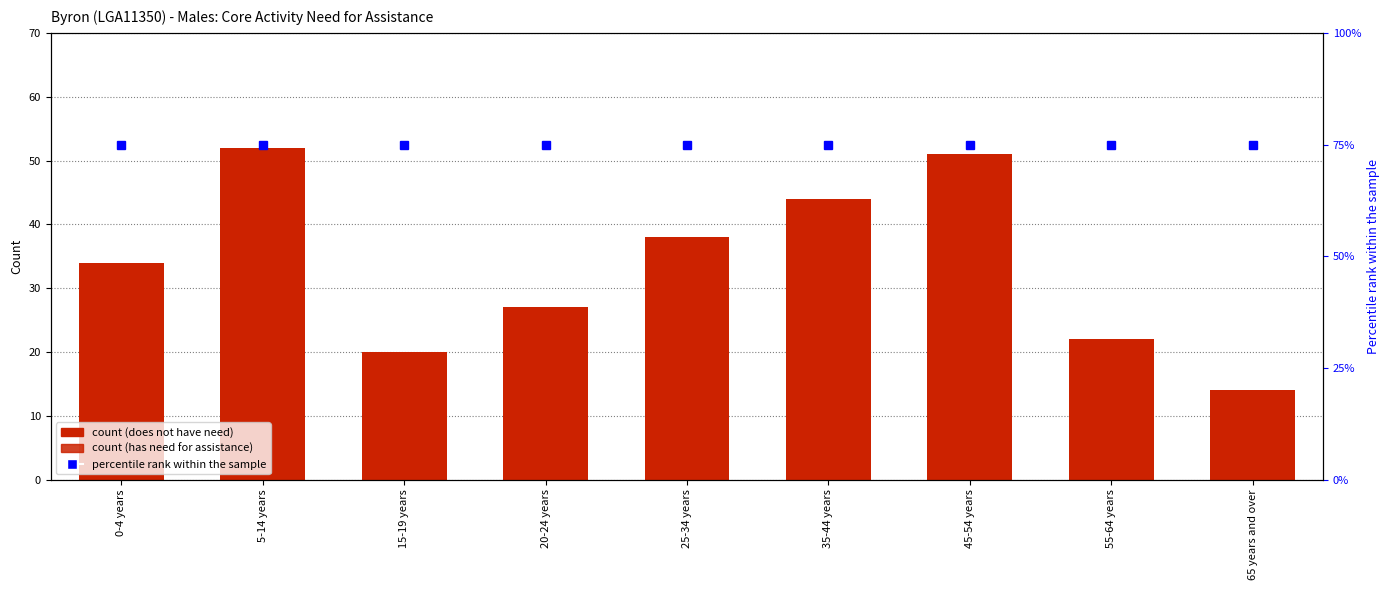

Reading right to left, list all the values displayed in this chart.

does not have need for assistance: 65 years and over=14	55-64 years=22	45-54 years=51	35-44 years=44	25-34 years=38	20-24 years=27	15-19 years=20	5-14 years=52	0-4 years=34
has need for assistance: 65 years and over=12	55-64 years=0	45-54 years=0	35-44 years=0	25-34 years=9	20-24 years=0	15-19 years=3	5-14 years=7	0-4 years=0
percentile rank within the sample: 65 years and over=75	55-64 years=75	45-54 years=75	35-44 years=75	25-34 years=75	20-24 years=75	15-19 years=75	5-14 years=75	0-4 years=75